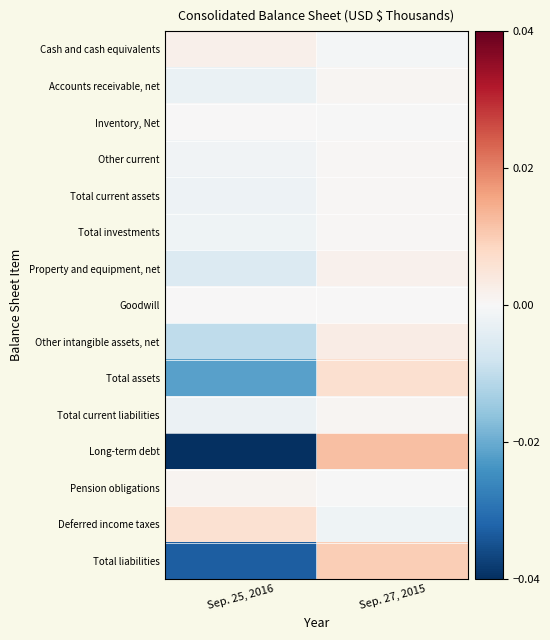

At how many categories does at least one series exceed 0?

2